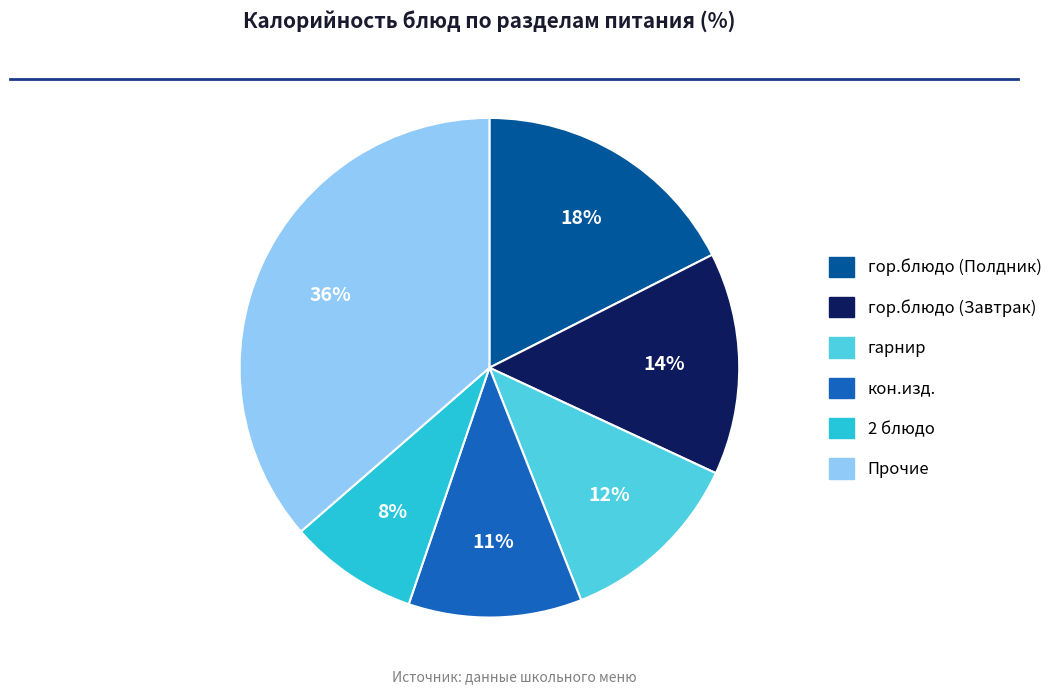

To the nearest percent, what is the average slice percentage?

17%